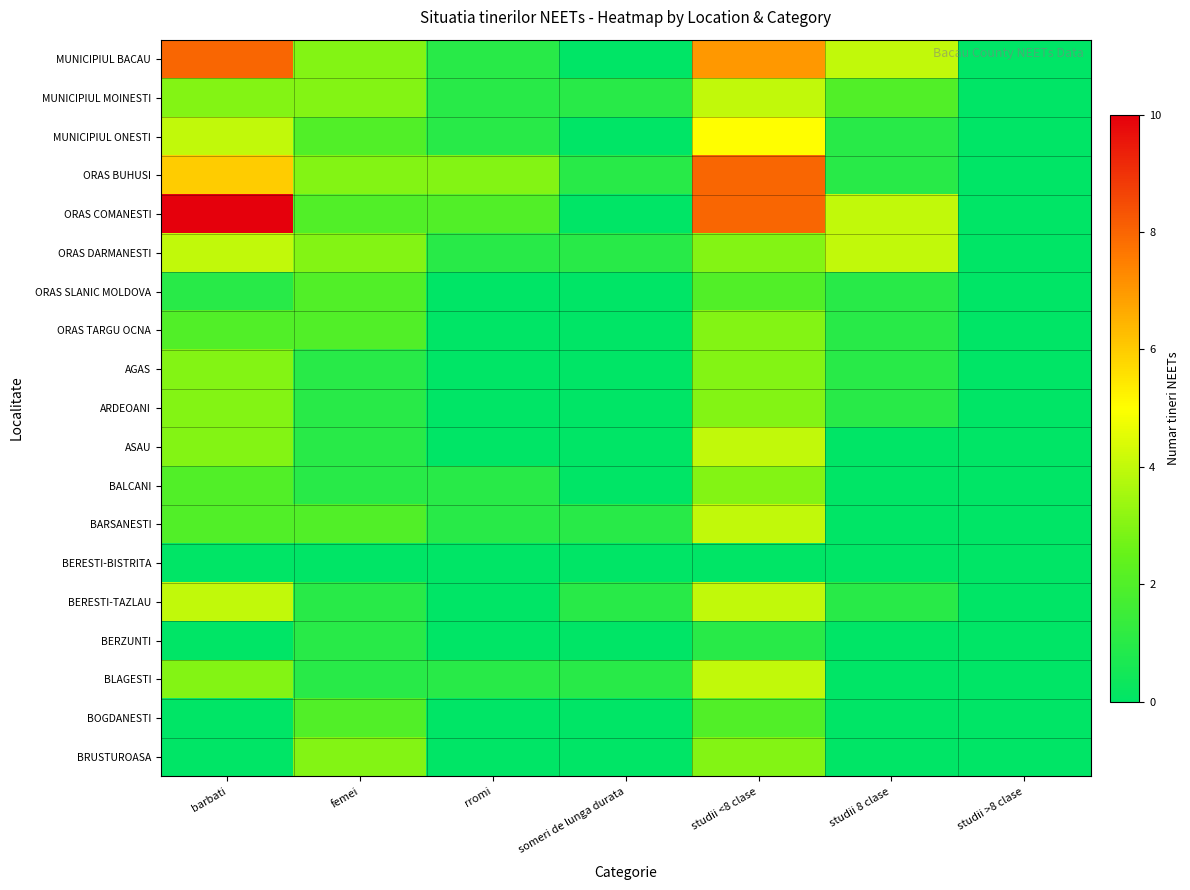

Rank the series by their maximum value, from lowest to highest.

BERESTI-BISTRITA, BERZUNTI, ORAS SLANIC MOLDOVA, BOGDANESTI, ORAS TARGU OCNA, AGAS, ARDEOANI, BALCANI, BRUSTUROASA, MUNICIPIUL MOINESTI, ORAS DARMANESTI, ASAU, BARSANESTI, BERESTI-TAZLAU, BLAGESTI, MUNICIPIUL ONESTI, MUNICIPIUL BACAU, ORAS BUHUSI, ORAS COMANESTI